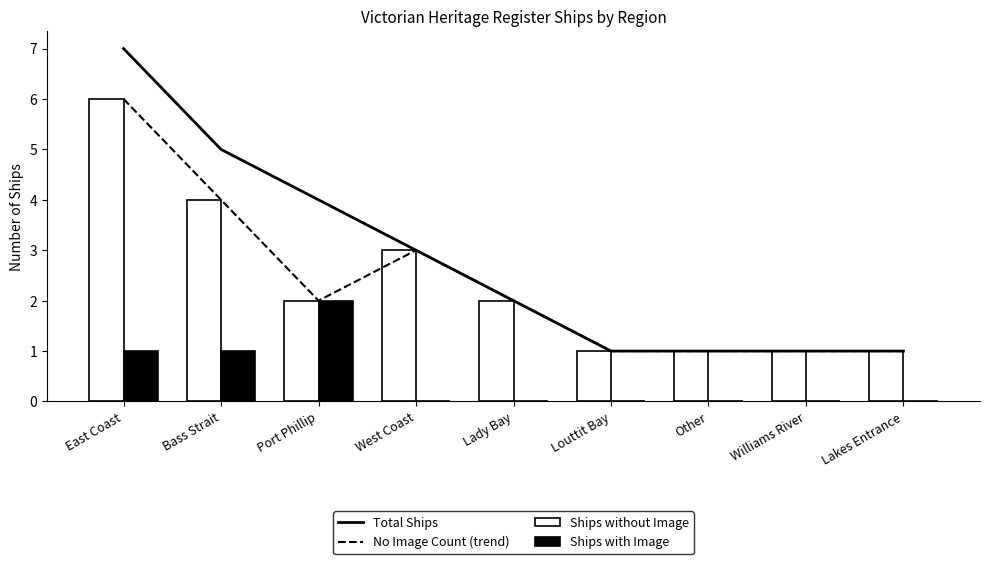

How many Total Ships values are between 1 and 4?

7